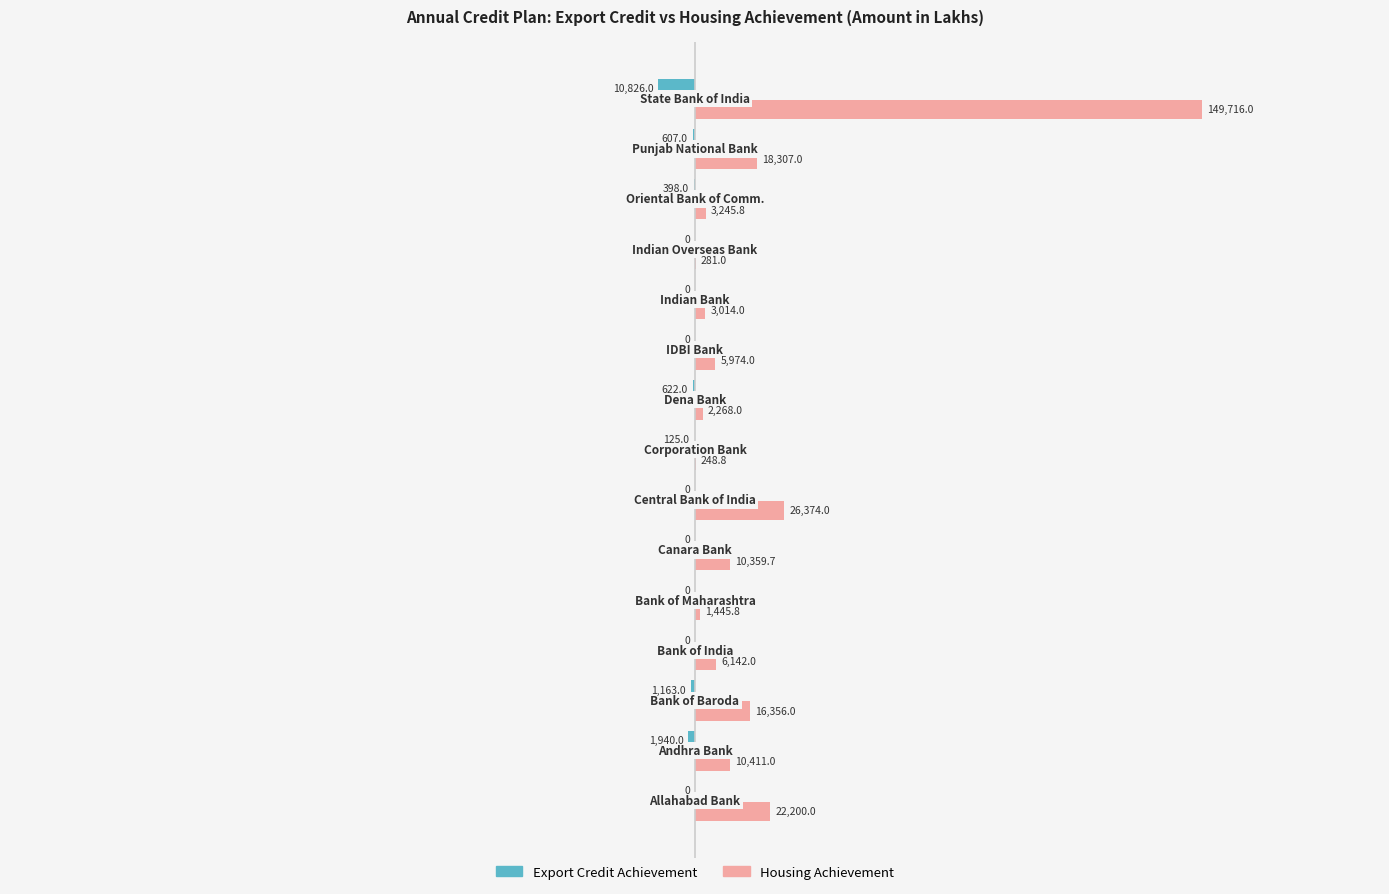

Which series has the largest total across all categories?

Housing Achievement